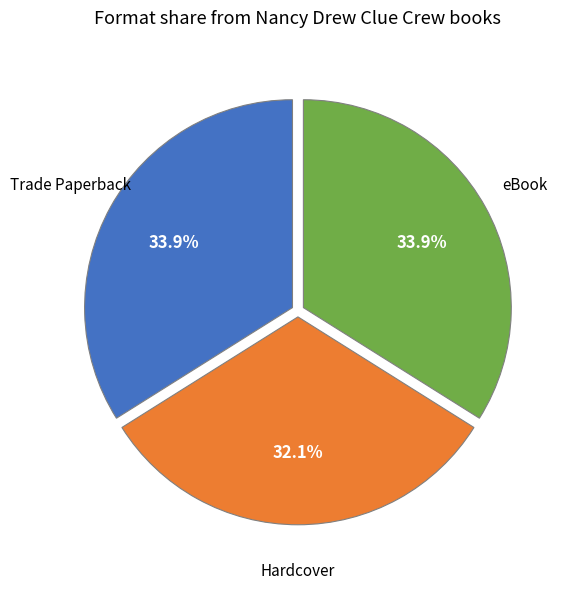

Is there a majority slice in this chart?

No